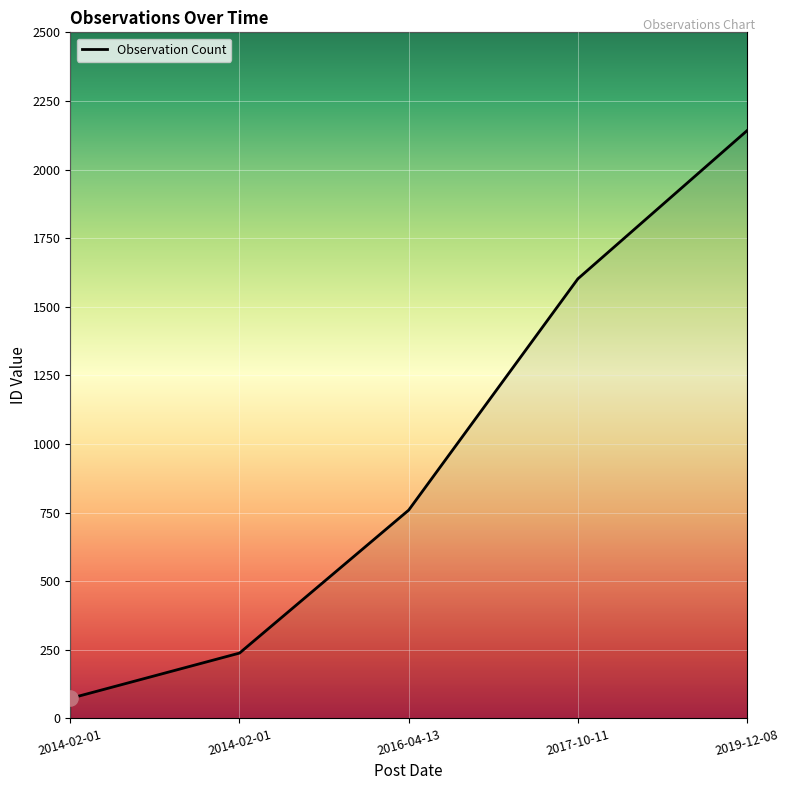

Which has a higher value, 2014-02-01 or 2017-10-11?

2017-10-11